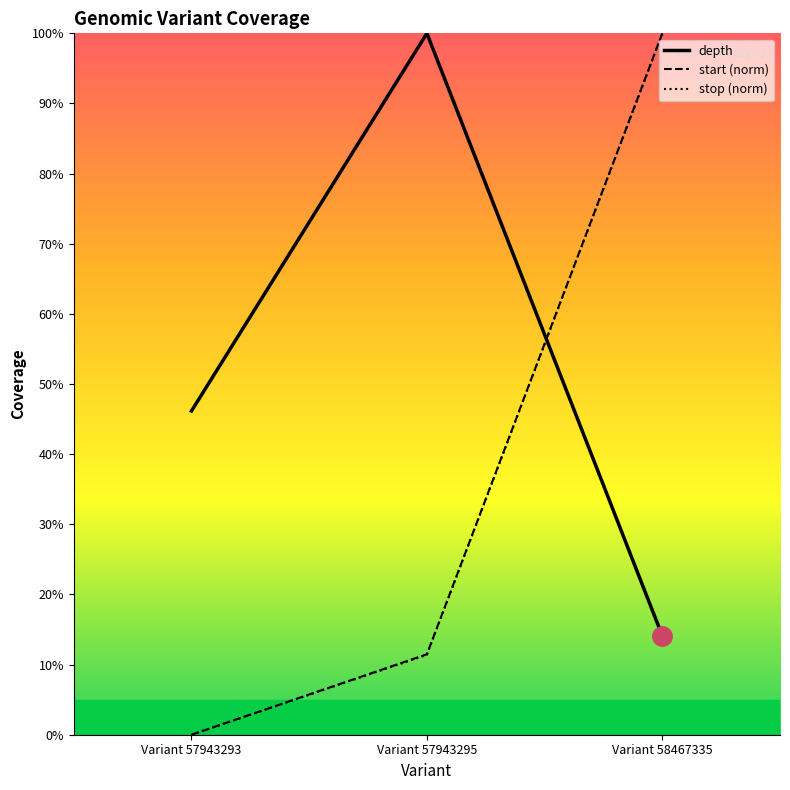

What is the spread (max minus min) of values at Variant 57943293?

46.2